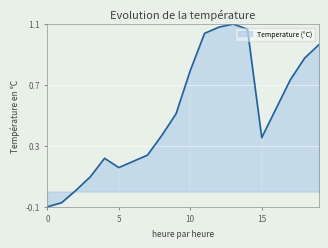

How many lines are shown in the chart?

1